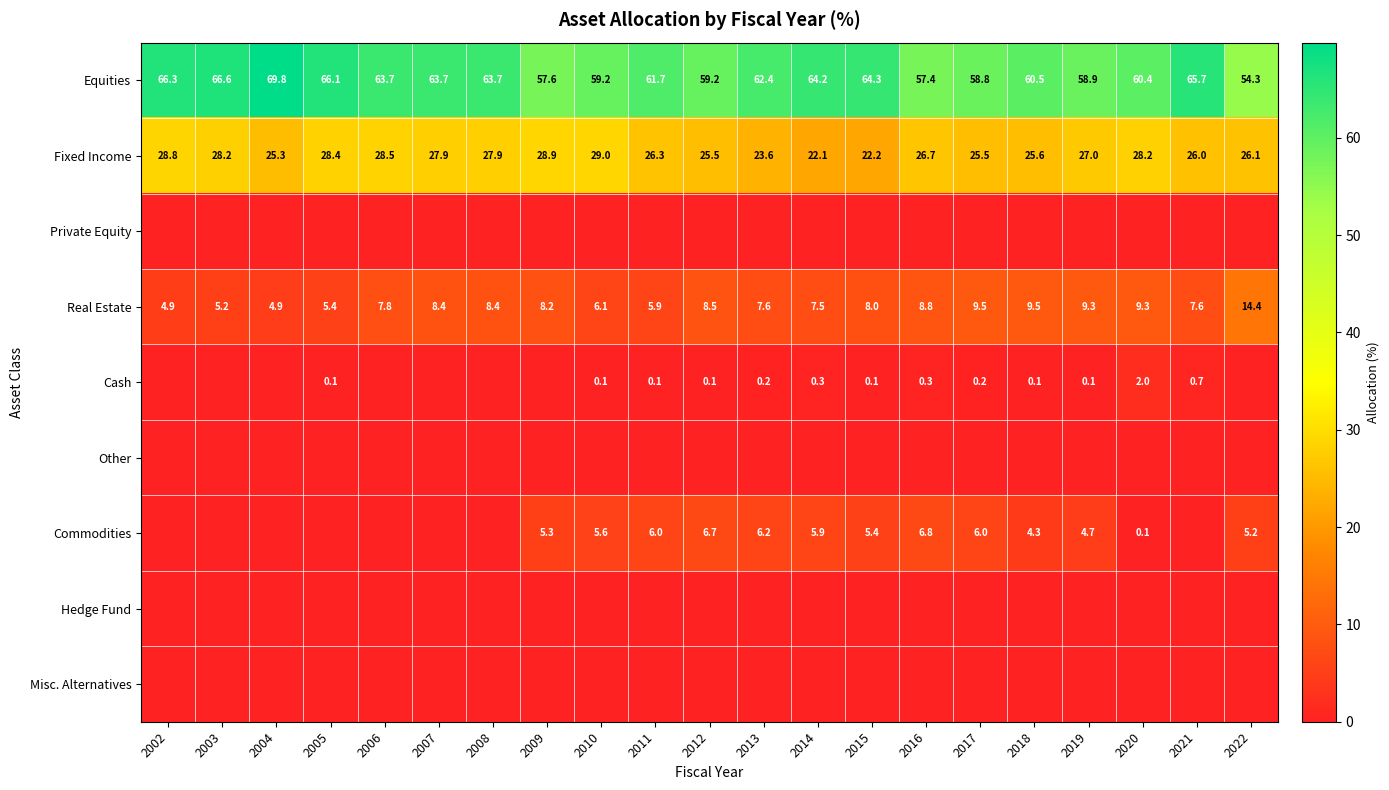

The value of Fixed Income at 2018 is 9.7. True or false?

False